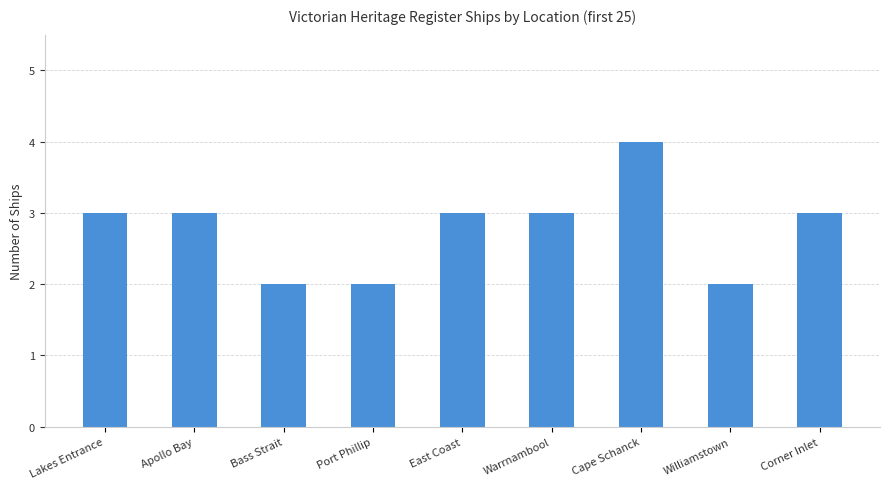

Reading left to right, list all the values displayed in this chart.

Lakes Entrance=3	Apollo Bay=3	Bass Strait=2	Port Phillip=2	East Coast=3	Warrnambool=3	Cape Schanck=4	Williamstown=2	Corner Inlet=3